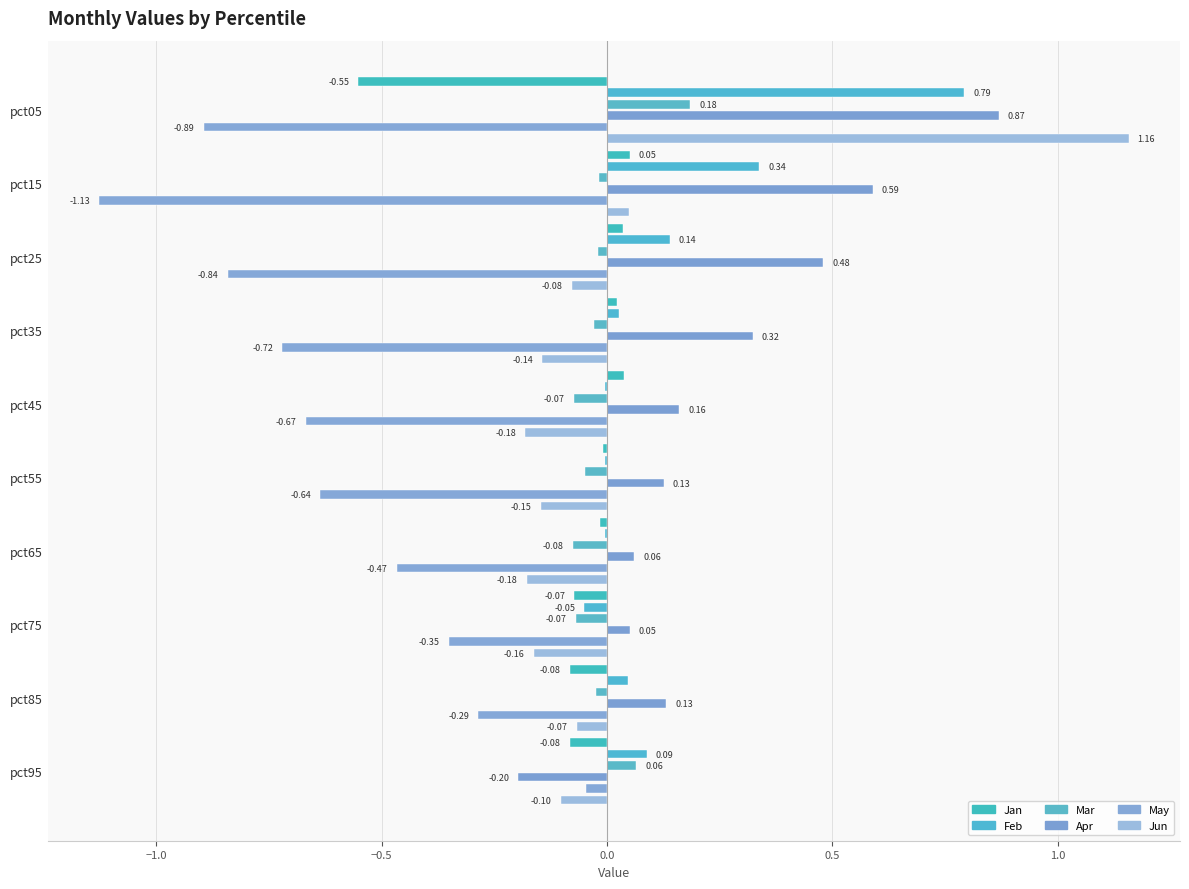

Which series has the largest range (max minus min)?

Jun